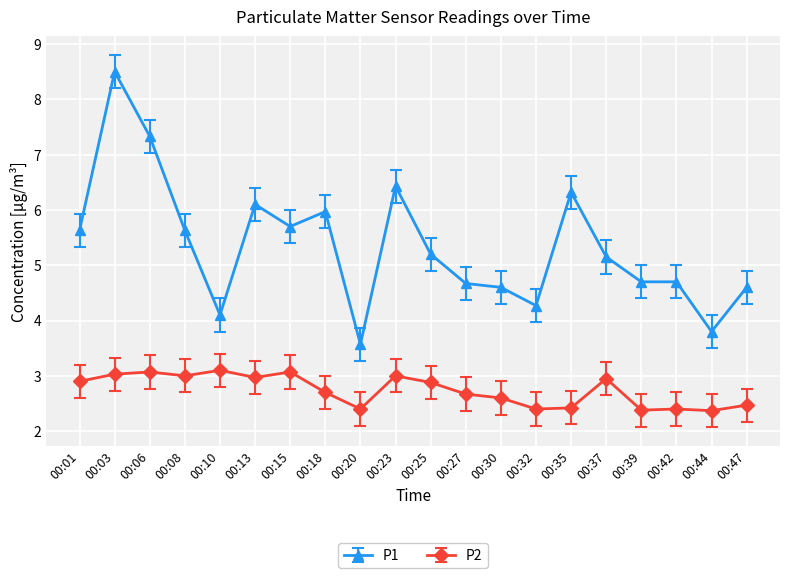

What is the value of the P2 point at the 9th from the left?

2.4